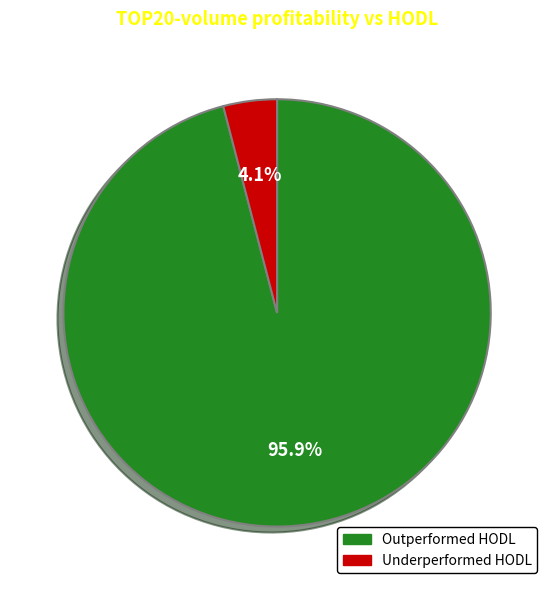

Does any single category account for the majority?

Yes